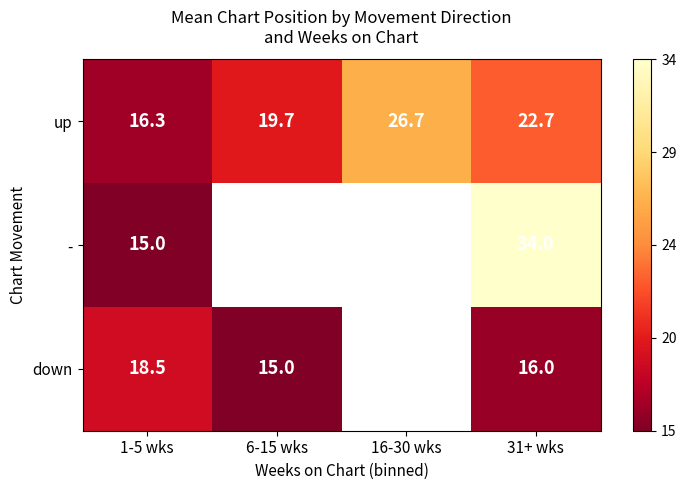

The value of down at 6-15 wks is 4.4. True or false?

False